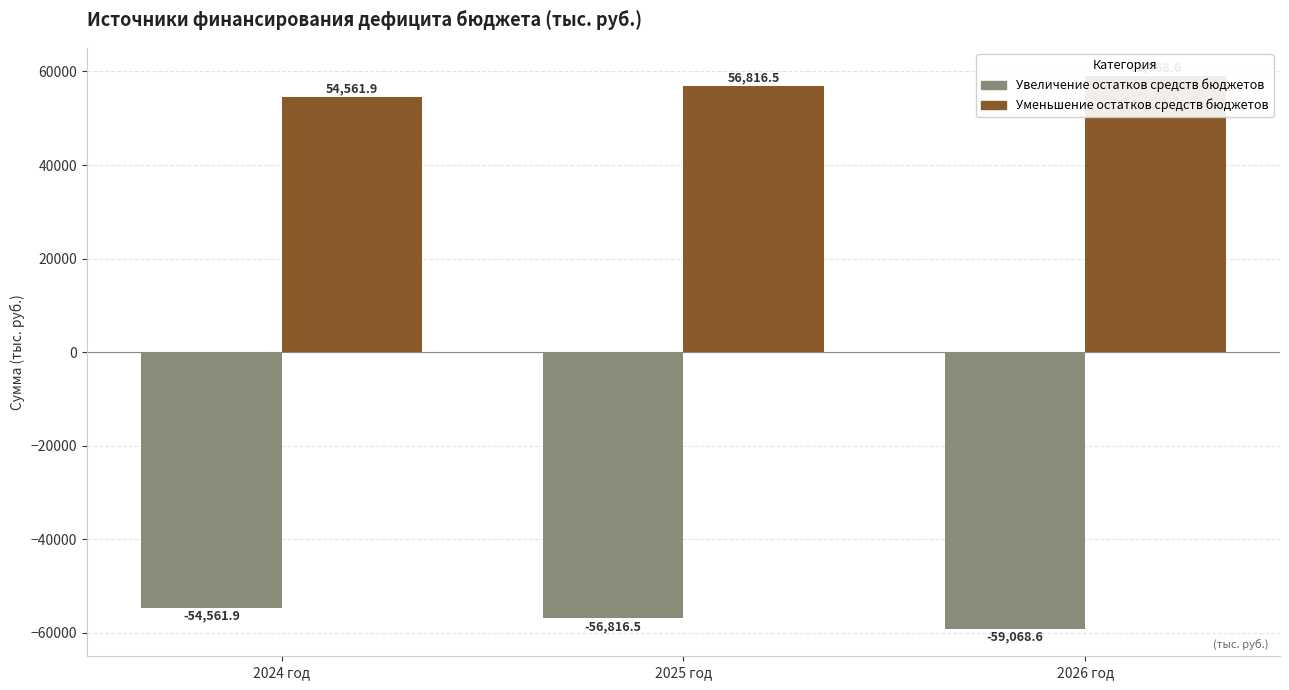

At which category is the sum across all series the highest?

2024 год